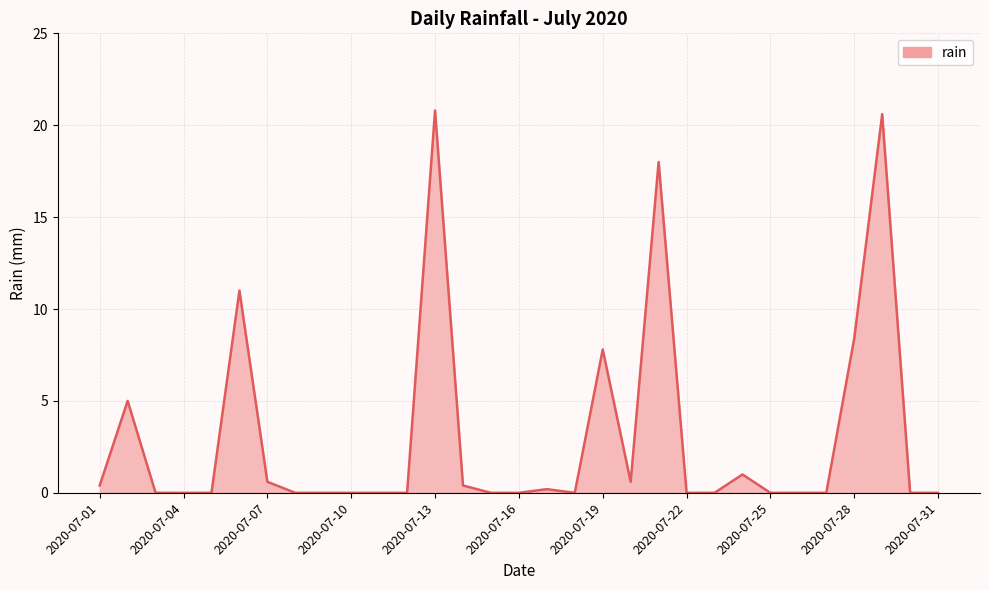

What is the greatest value displayed?

20.8